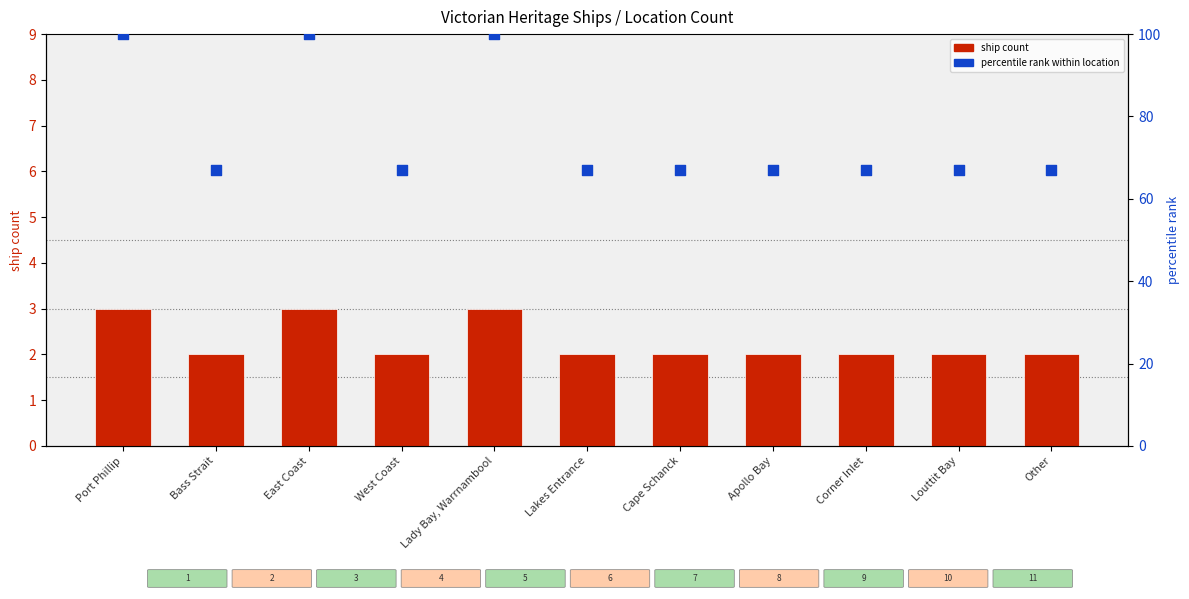

What are all the series names shown in the legend?

ship count, percentile rank within location